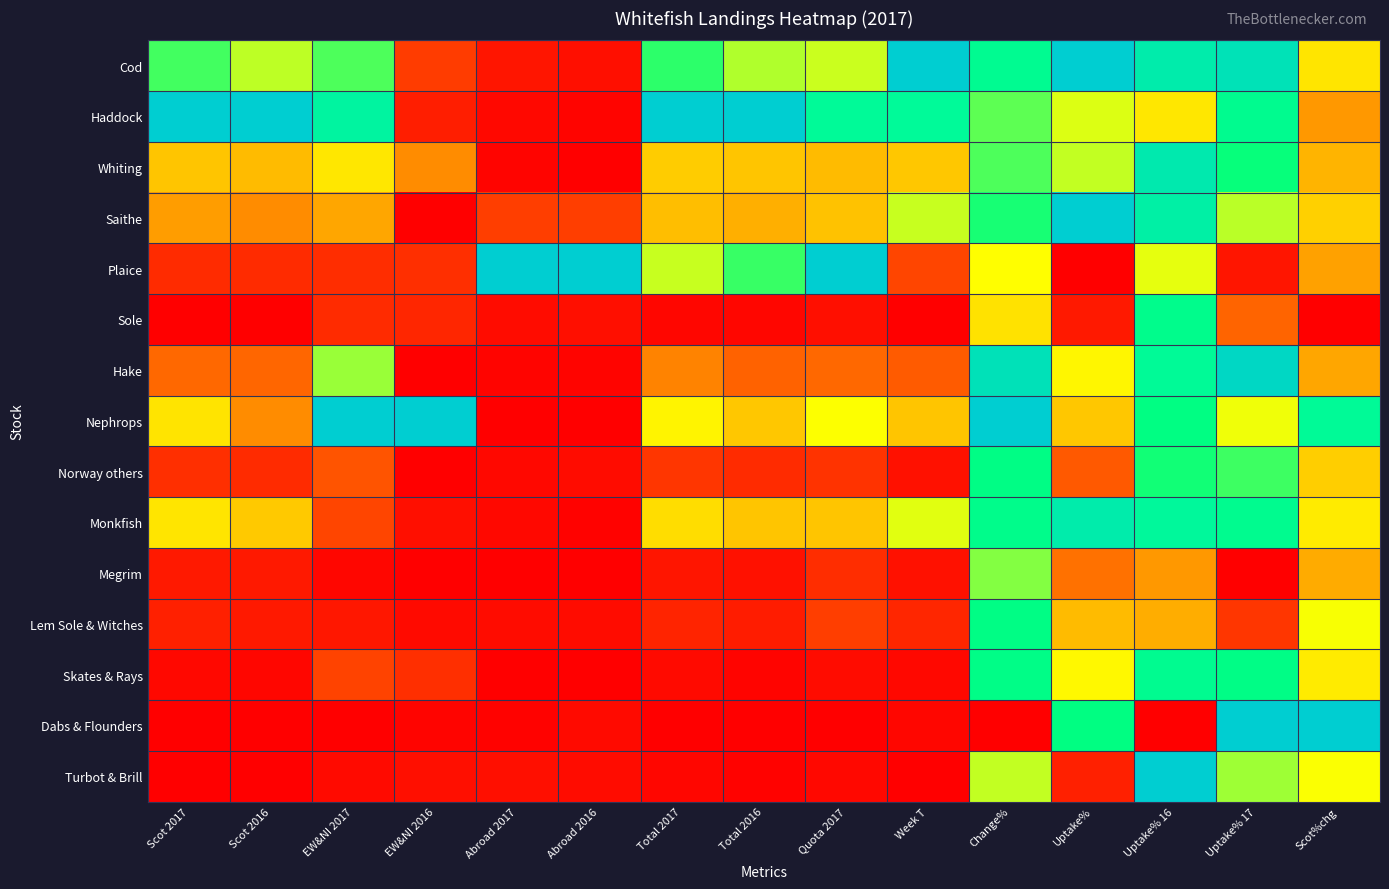

Which series has the widest spread of values?

Plaice